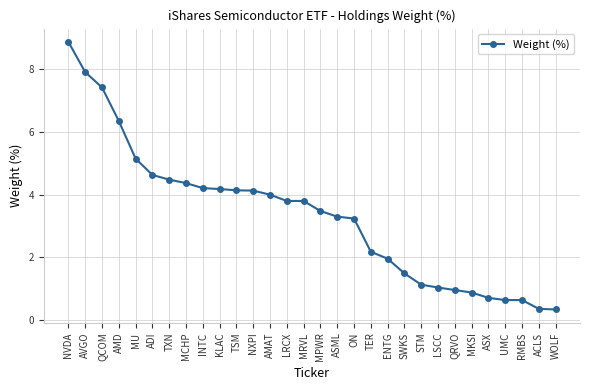

Between QCOM and AMD, which is larger?

QCOM